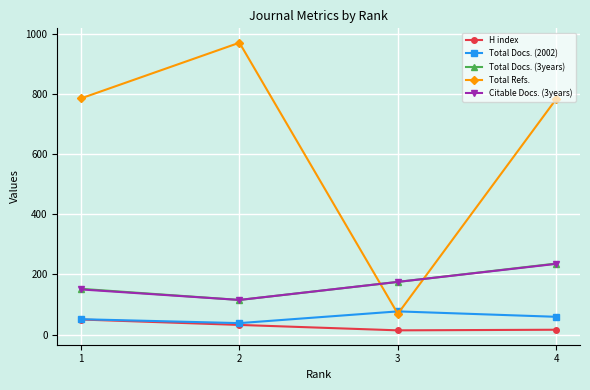

What is the sum of the Citable Docs. (3years) values at 1 and 3?

325